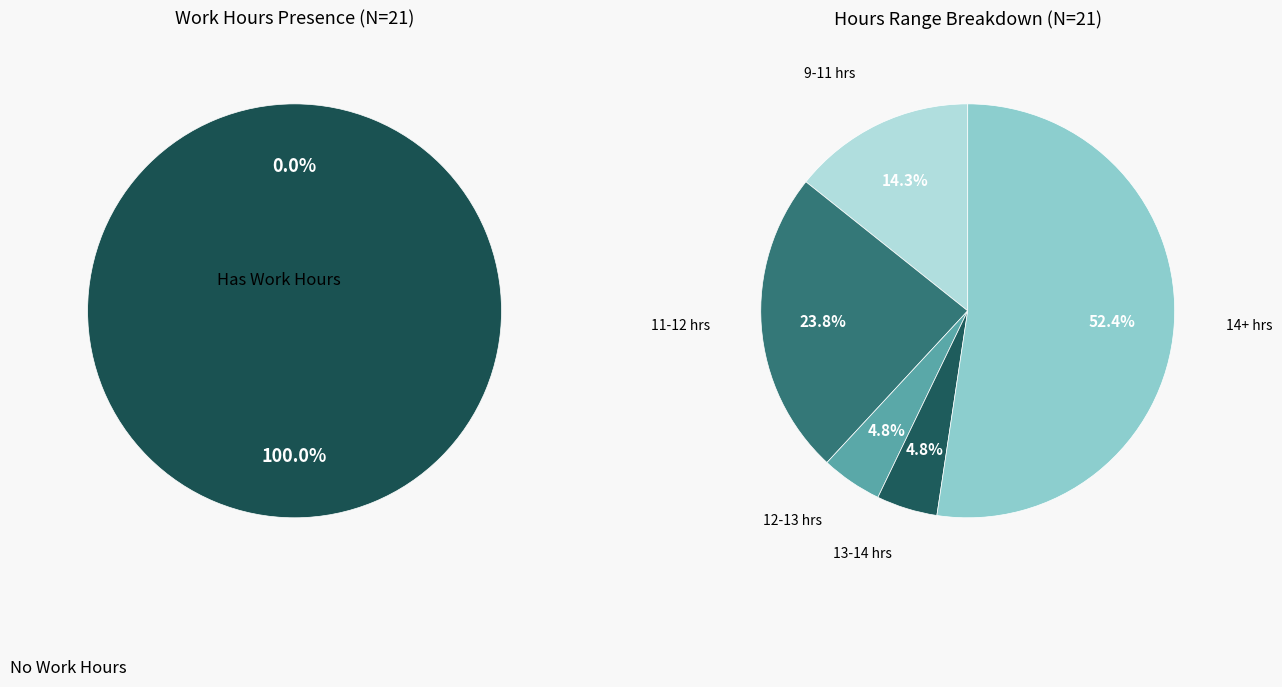

To the nearest percent, what percentage of the pie is 13-Mon?

5%